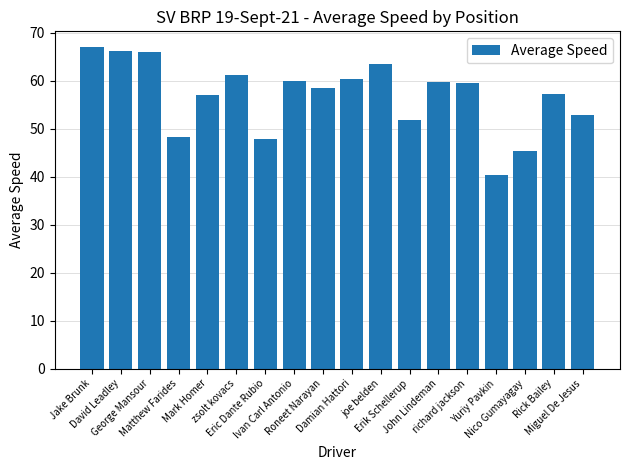

Does the chart contain any negative values?

No